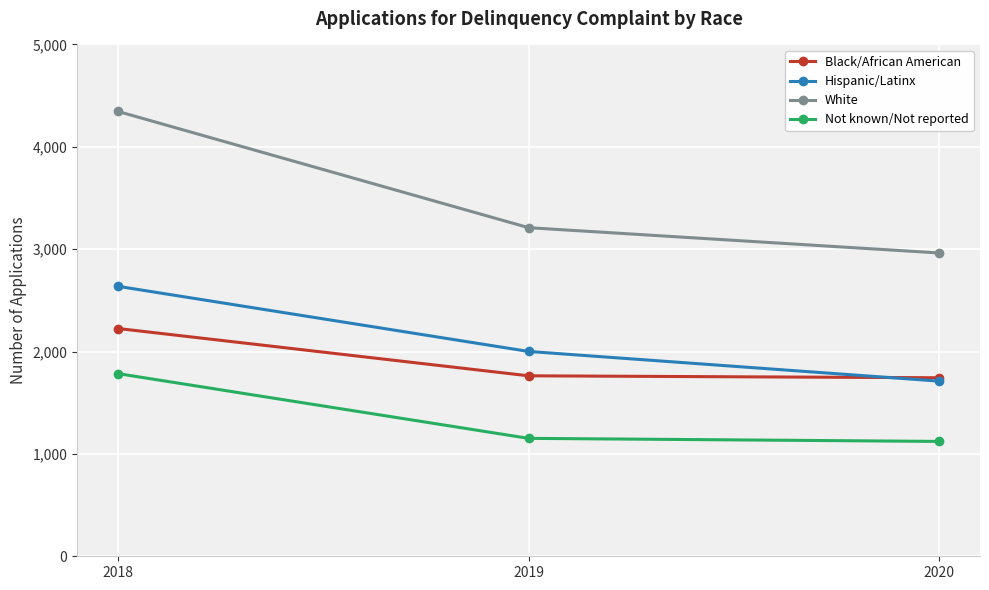

Rank the series at 2019 from lowest to highest value.

Not known/Not reported, Black/African American, Hispanic/Latinx, White